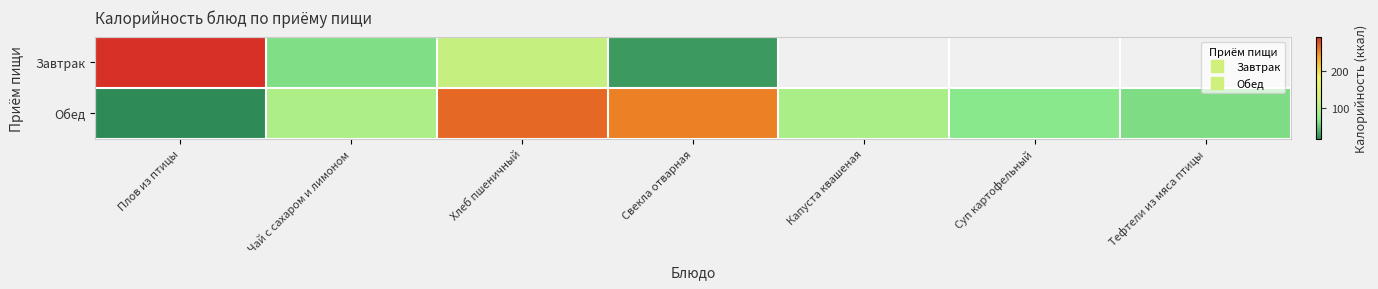

What is the average value of the Обед series?

122.7